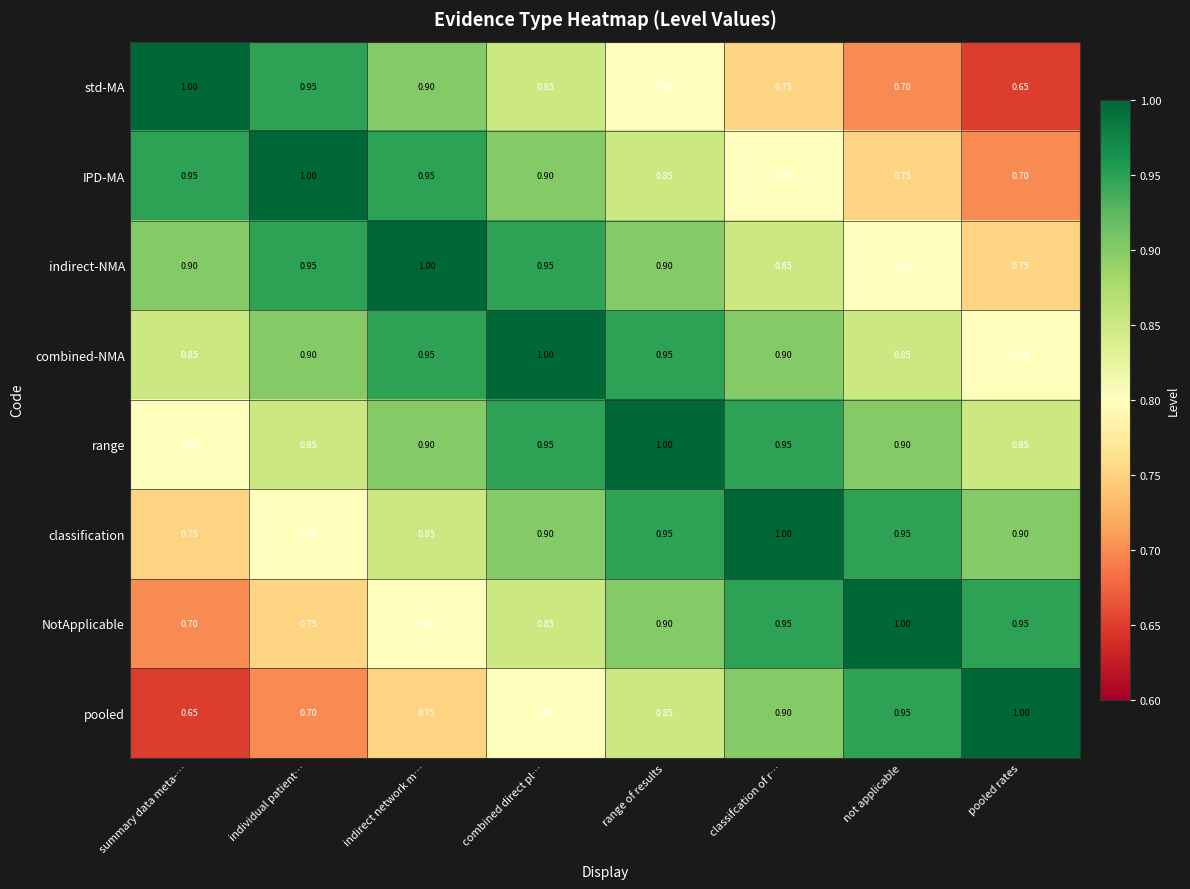

At pooled rates, list the series in order from largest to smallest.

pooled, NotApplicable, classification, range, combined-NMA, indirect-NMA, IPD-MA, std-MA